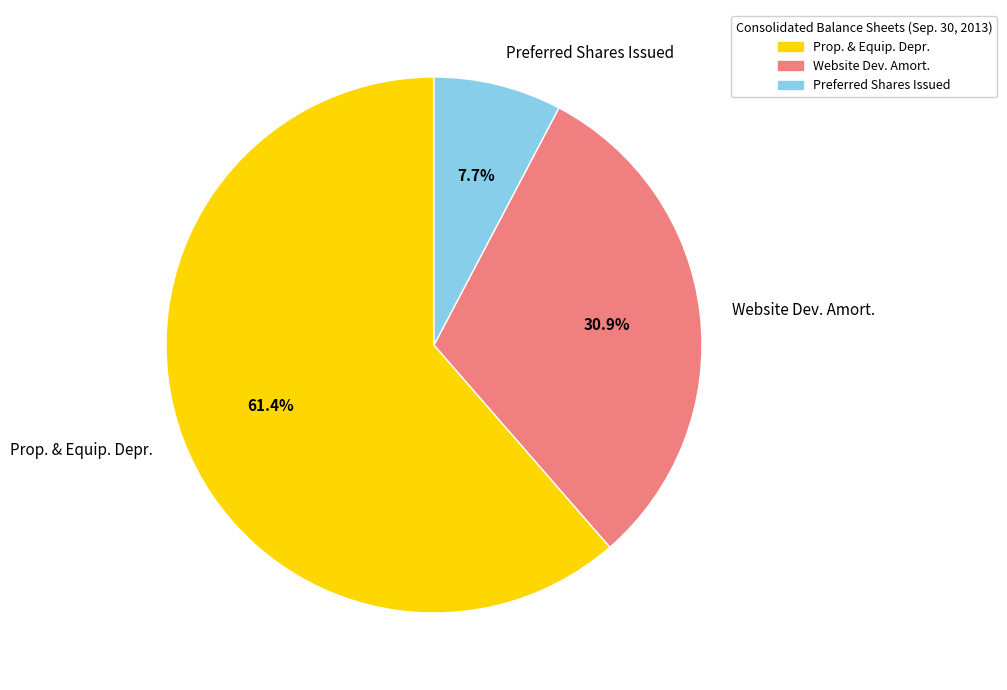

Which slice is the largest?

Prop. & Equip. Depr.